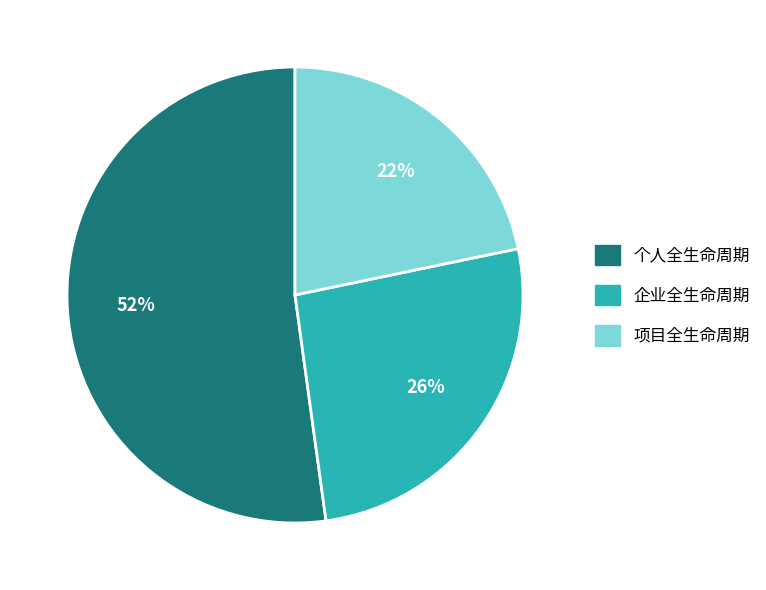

Which has a higher value, 企业全生命周期 or 项目全生命周期?

企业全生命周期